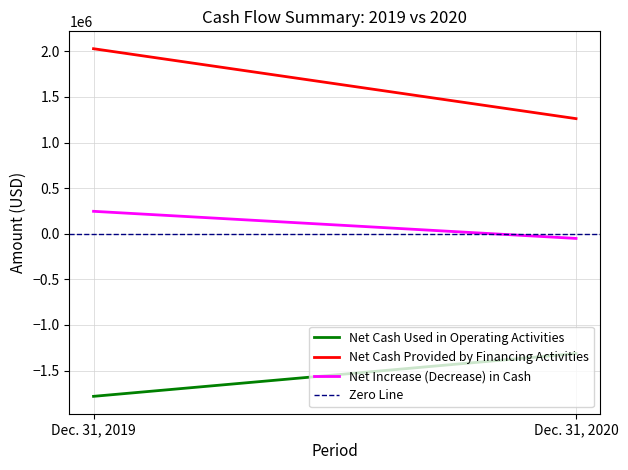

What is the difference between the maximum and minimum values in the Net Cash Provided by Financing Activities series?

766868